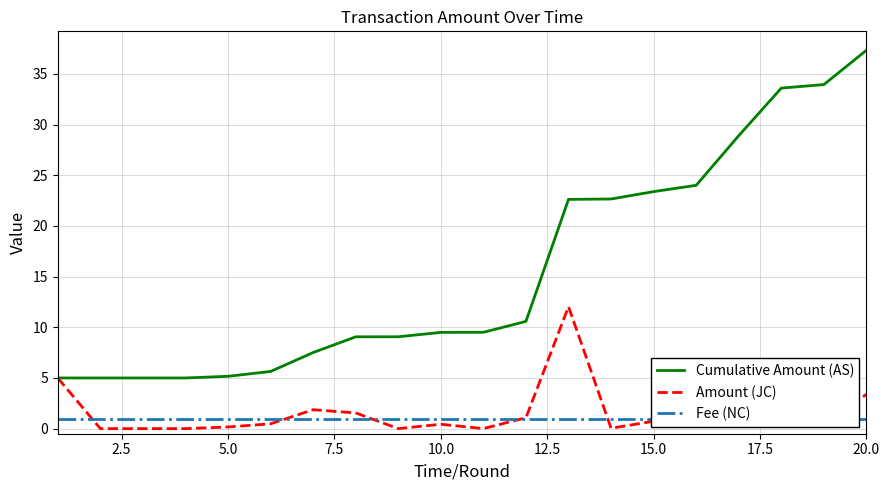

What is the sum of all Amount (JC) values?

37.3